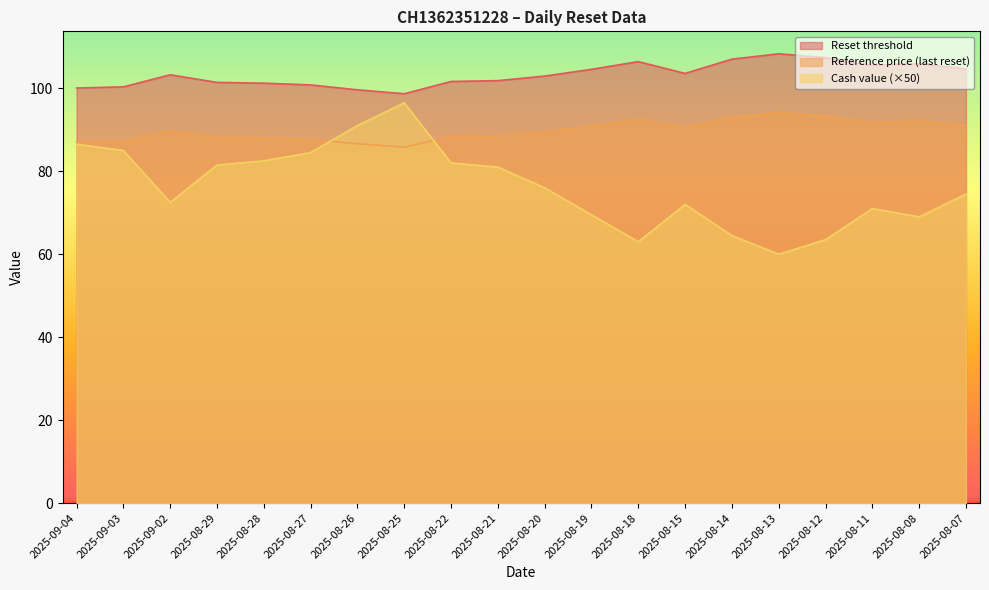

Reading left to right, transcribe all the data shown in this chart.

Reset threshold: 100.1	100.3	103.2	101.4	101.2	100.8	99.6	98.7	101.6	101.8	102.9	104.6	106.4	103.6	107.0	108.3	107.4	105.5	105.9	104.7
Reference price: 87.0	87.2	89.8	88.2	88.0	87.7	86.6	85.8	88.4	88.6	89.5	90.9	92.5	90.6	93.1	94.2	93.4	91.7	92.1	91.0
Cash value: 86.5	85.0	72.5	81.5	82.5	84.5	91.0	96.5	82.0	81.0	76.0	69.5	63.0	72.0	64.5	60.0	63.5	71.0	69.0	74.5